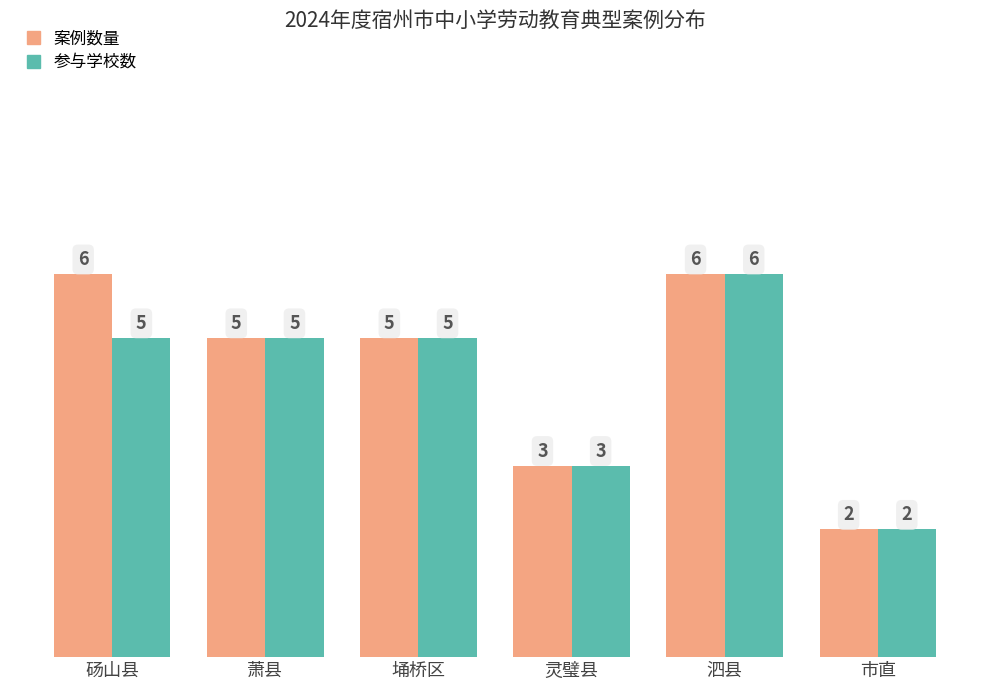

Is the value of 参与学校数 at 萧县 greater than the value of 案例数量 at 市直?

Yes